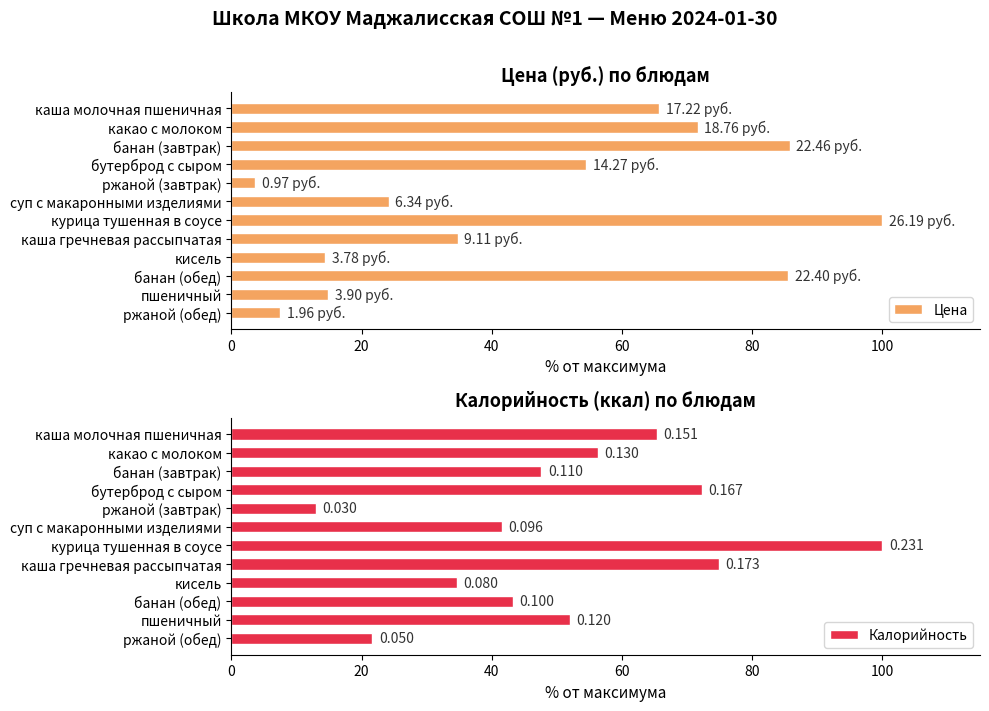

What is the sum of all Цена values?

562.7